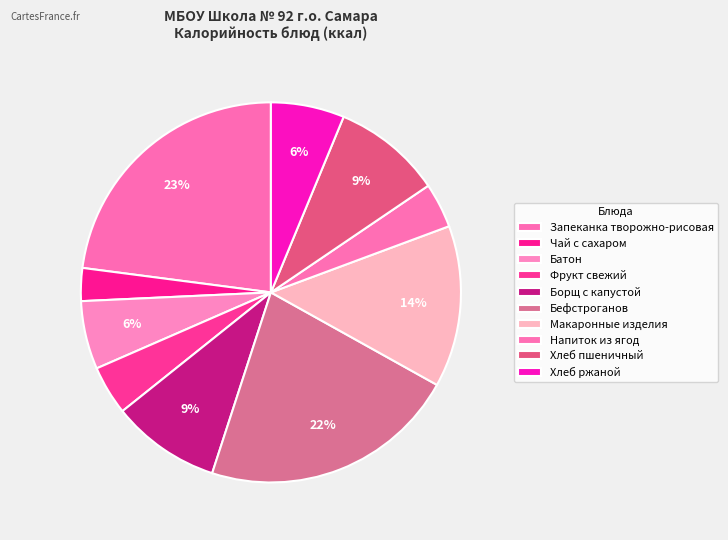

Which slice is the largest?

Запеканка творожно-рисовая